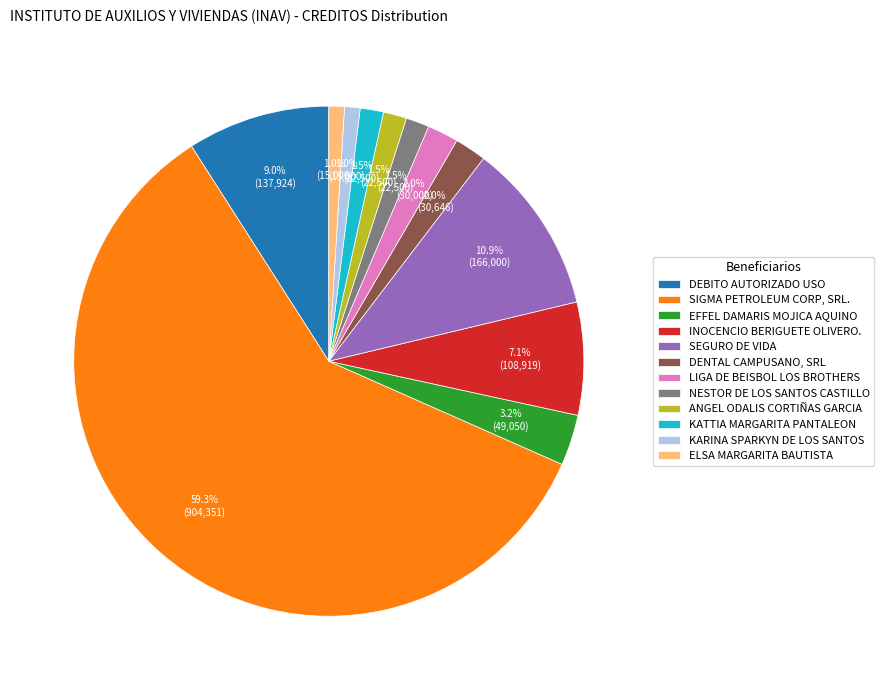

How many segments does this pie chart have?

12